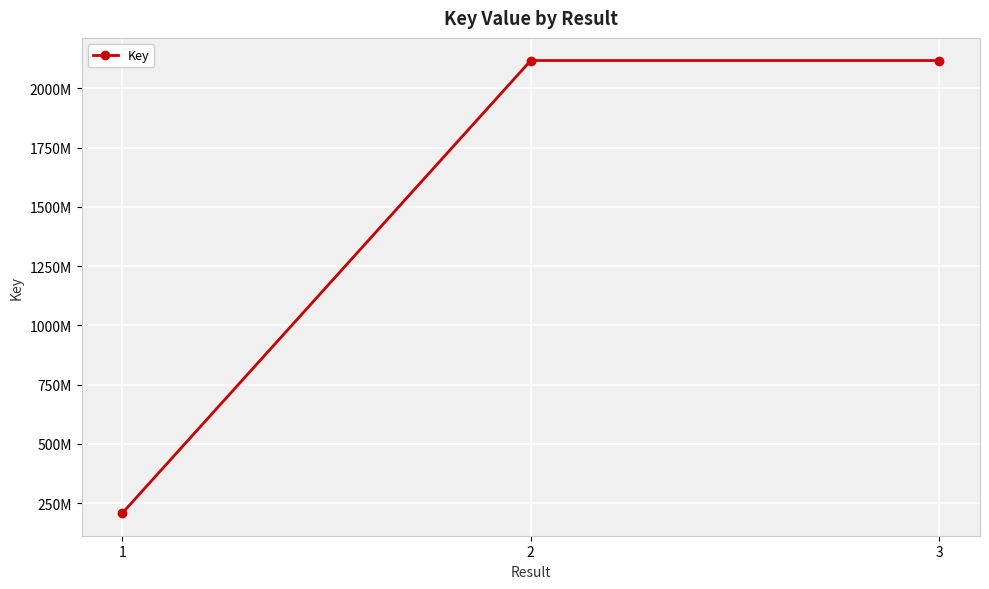

What is the sum of the values at 2 and 1?

2325794150